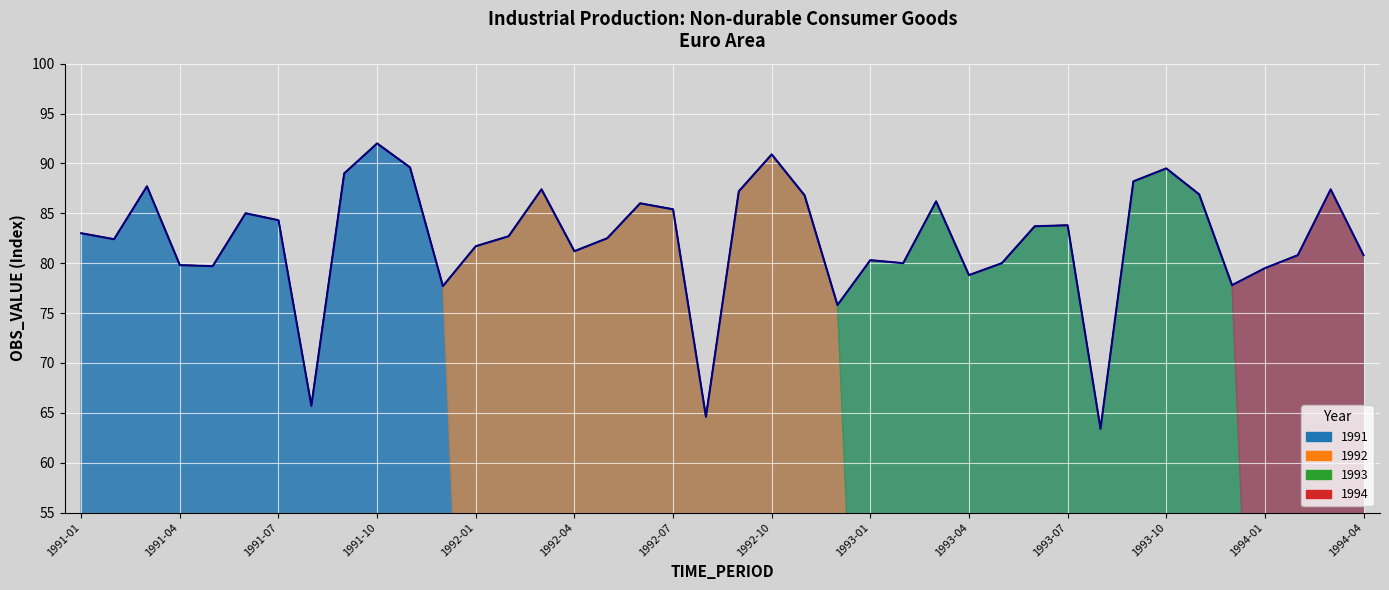

What is the difference between the values at 20 and 21?

3.7